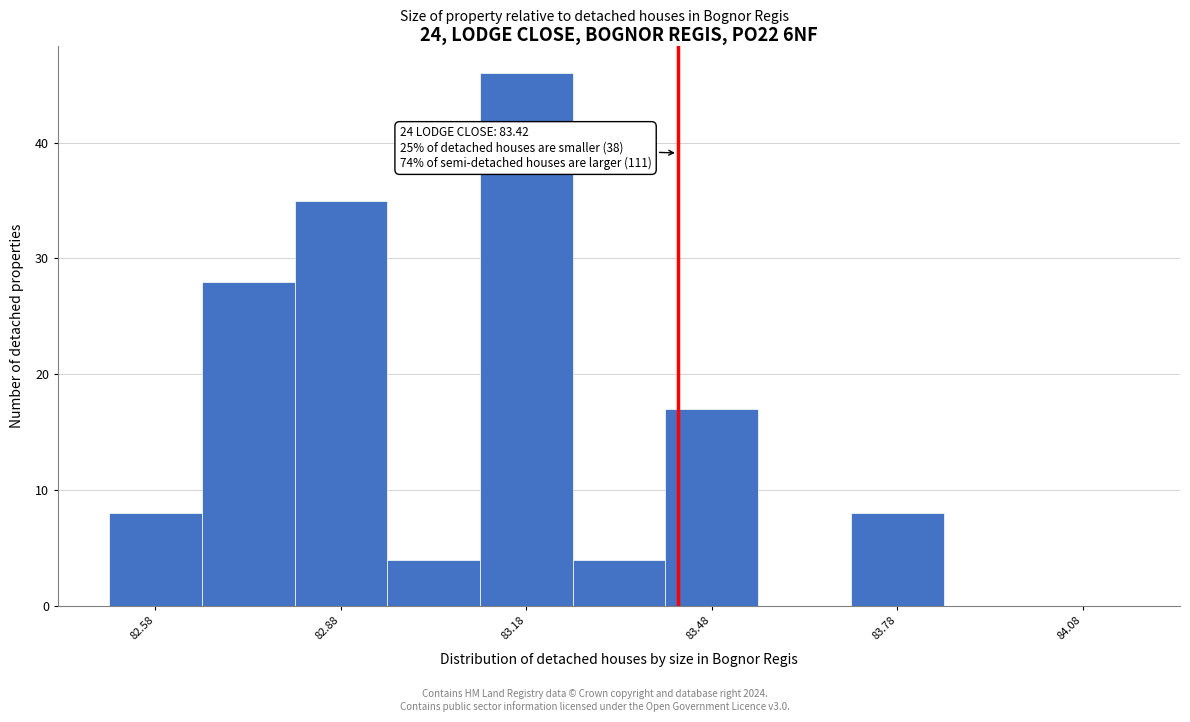

Around what value on the x-axis is the tallest bar? Give the approximate position of its centre, as read against the axis.

83.20